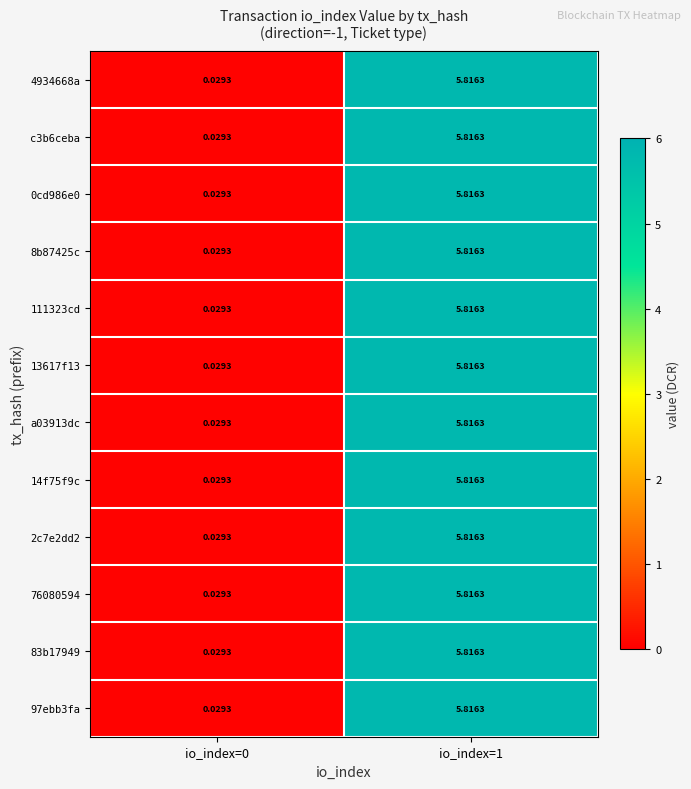

Is the value of a03913dc at io_index=1 greater than the value of 0cd986e0 at io_index=0?

Yes